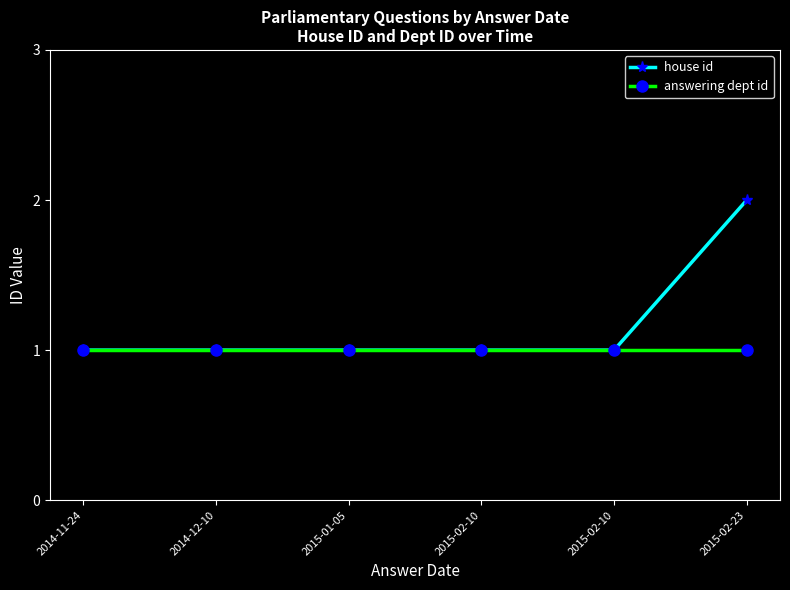

What are all the series names shown in the legend?

house id, answering dept id